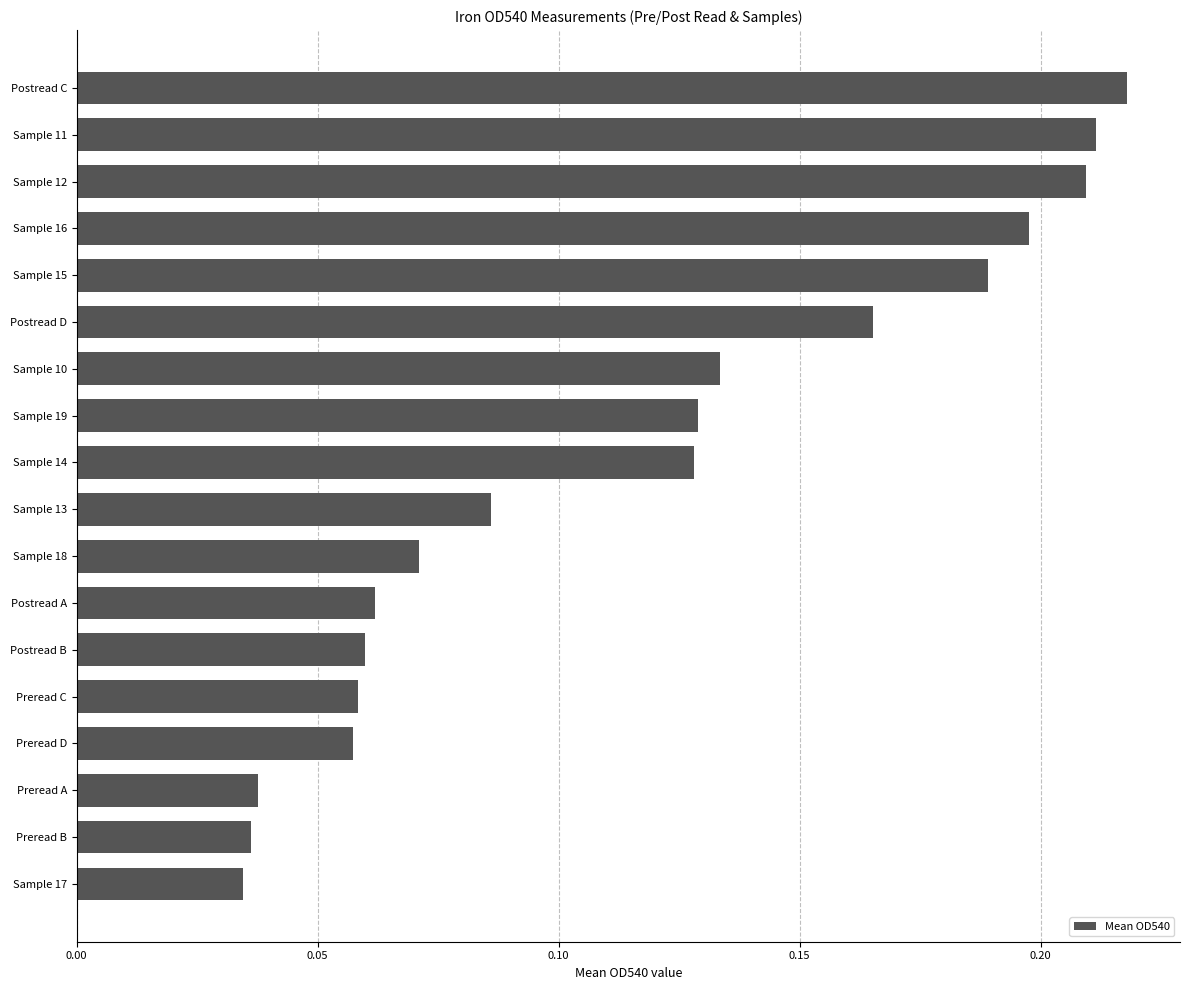

What is the label of the 12th bar from the bottom?

Sample 10